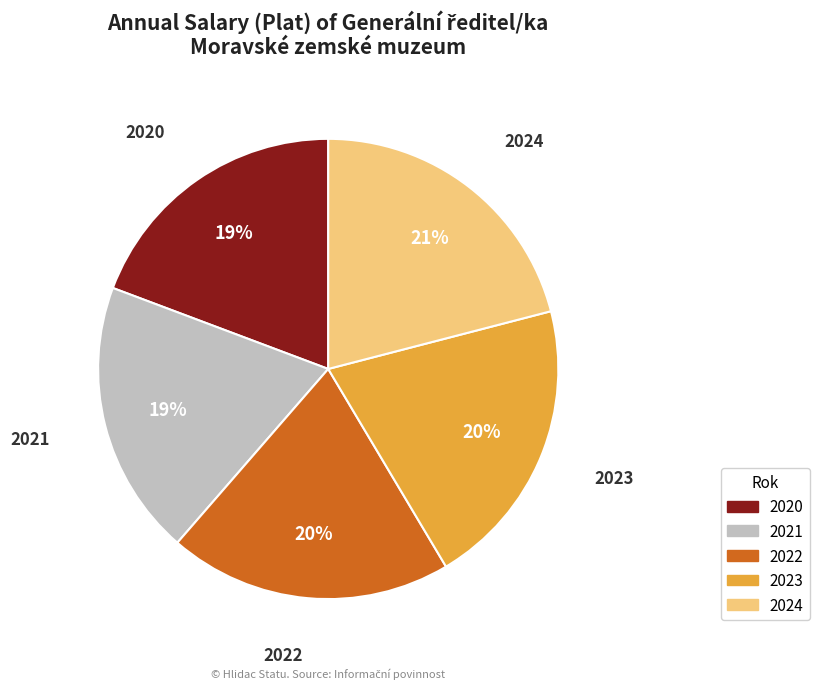

Combined, do 2024 and 2021 account for over 50%?

No